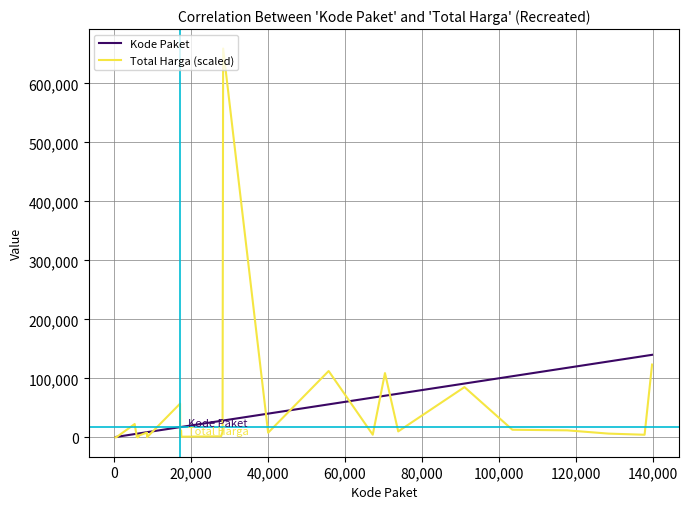

How many lines are shown in the chart?

2